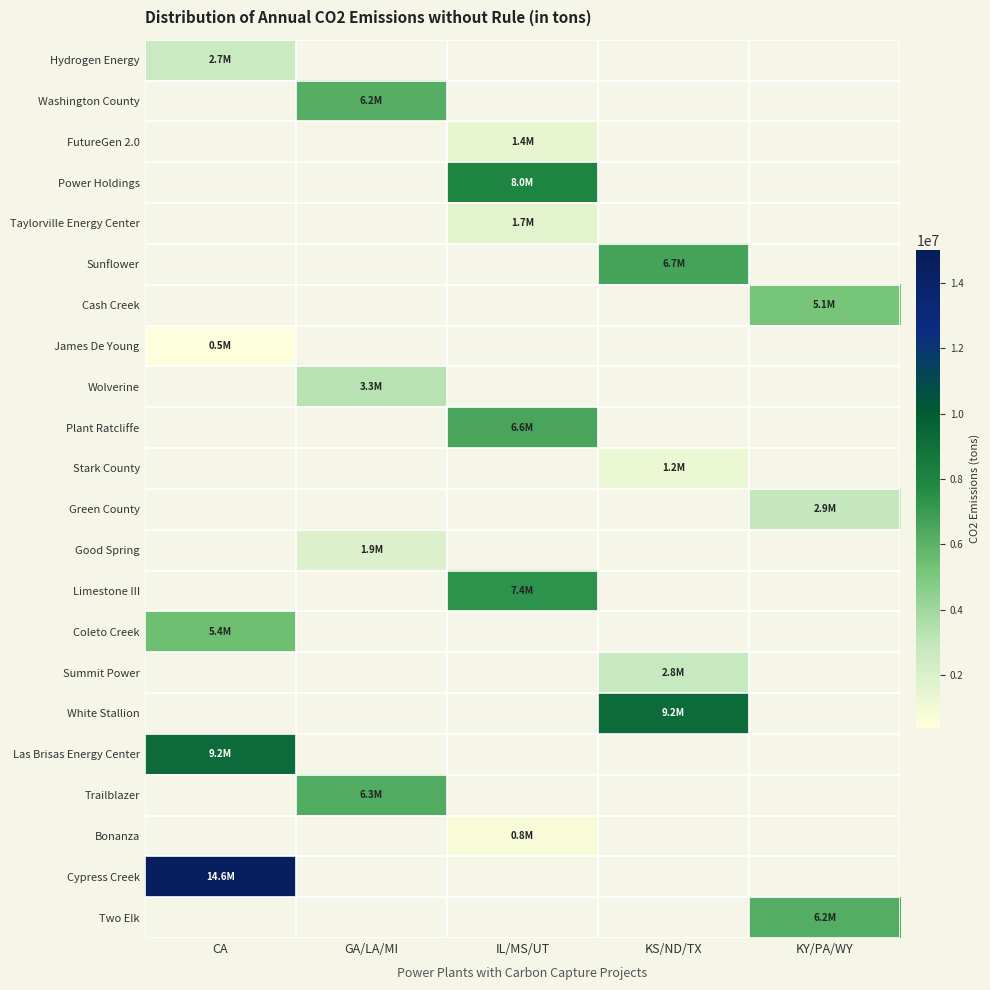

How many data points does each series have?

5